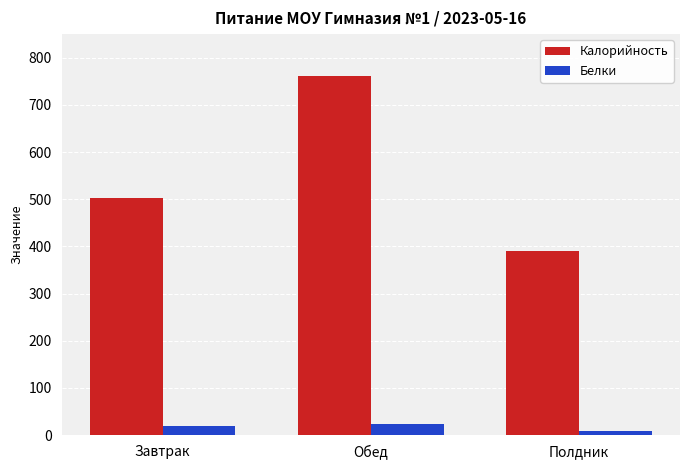

Which series has the largest total across all categories?

Калорийность